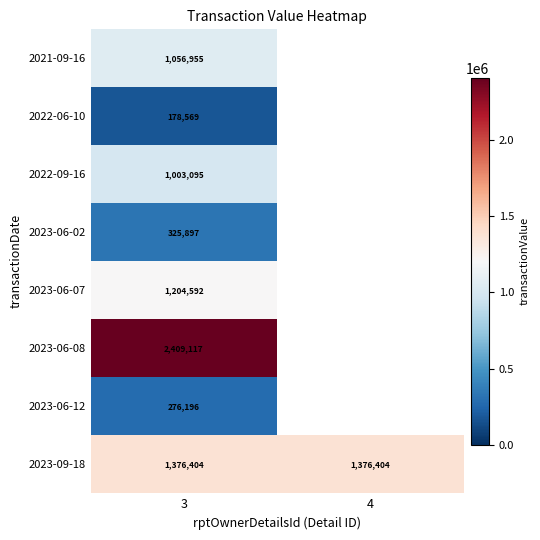

Rank the series at 3 from highest to lowest value.

2023-06-08, 2023-09-18, 2023-06-07, 2021-09-16, 2022-09-16, 2023-06-02, 2023-06-12, 2022-06-10